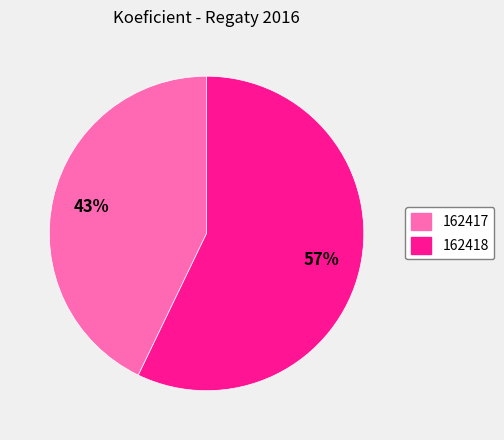

Rank the categories by value from highest to lowest.

162418, 162417